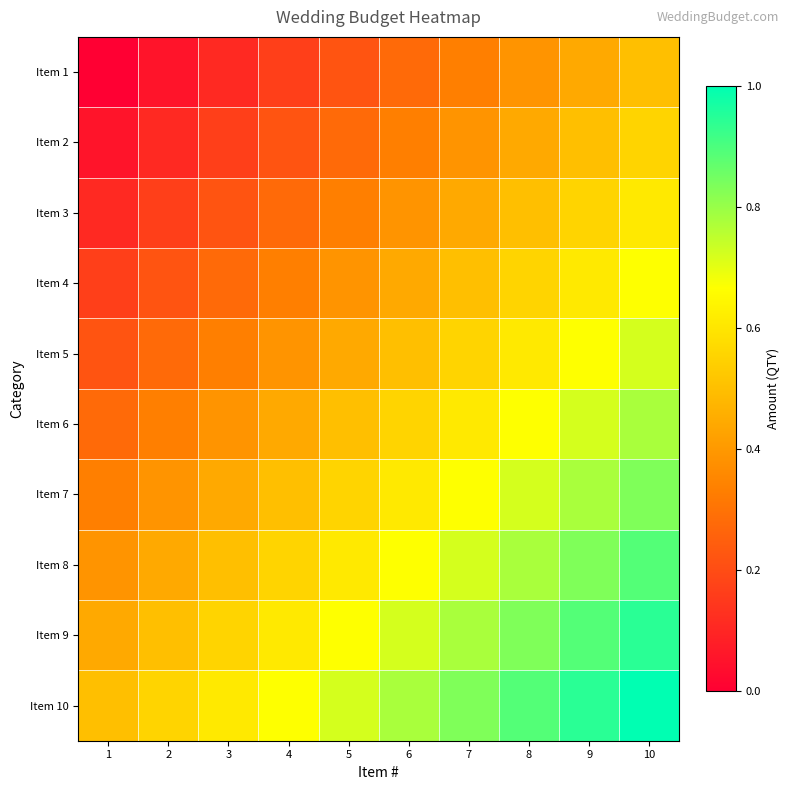

Count the number of data series in this chart.

10